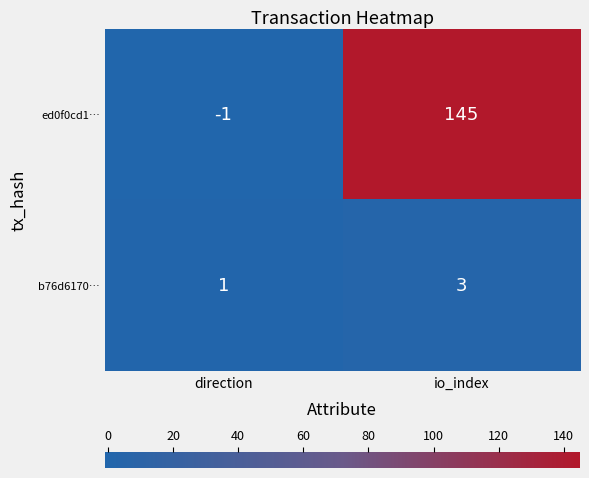

How many series are shown in this chart?

2